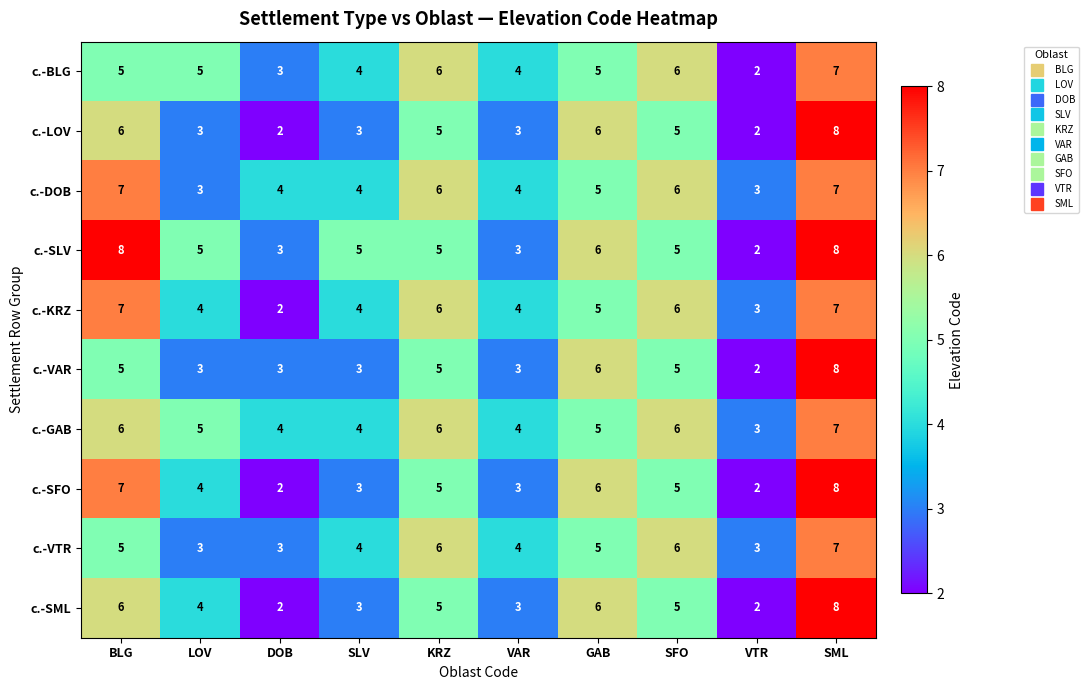

What is the total value across all series at VAR?

35